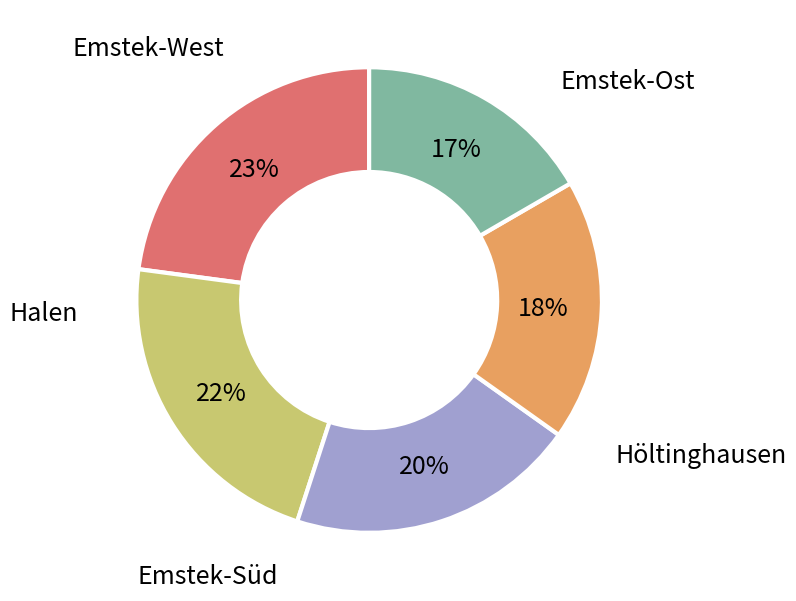

To the nearest percent, what is the difference between the largest and smallest slice percentages?

6%